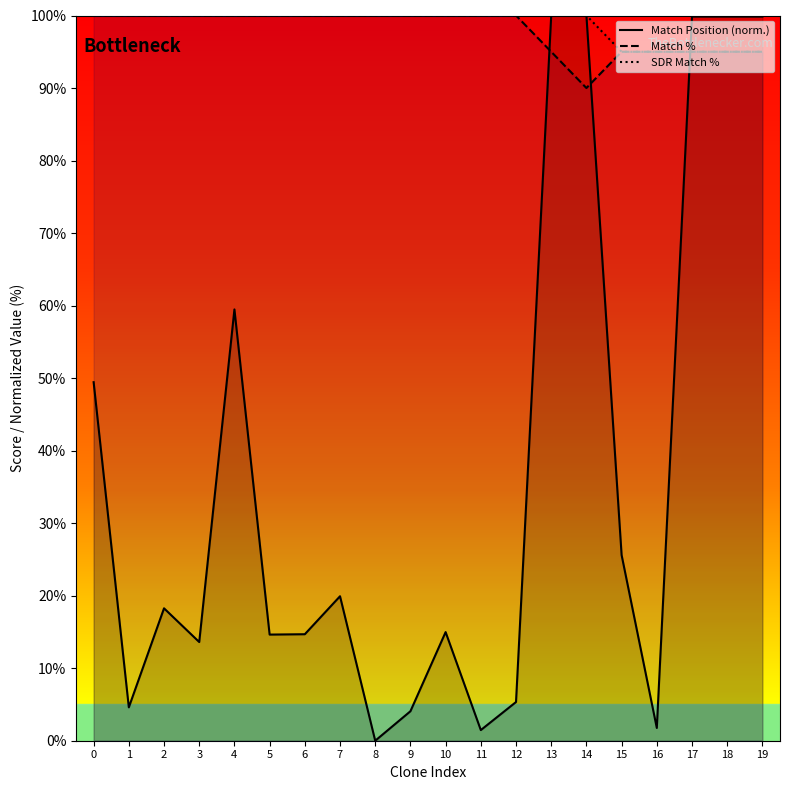

What is the approximate value of SDR Match % at 10?

100.0